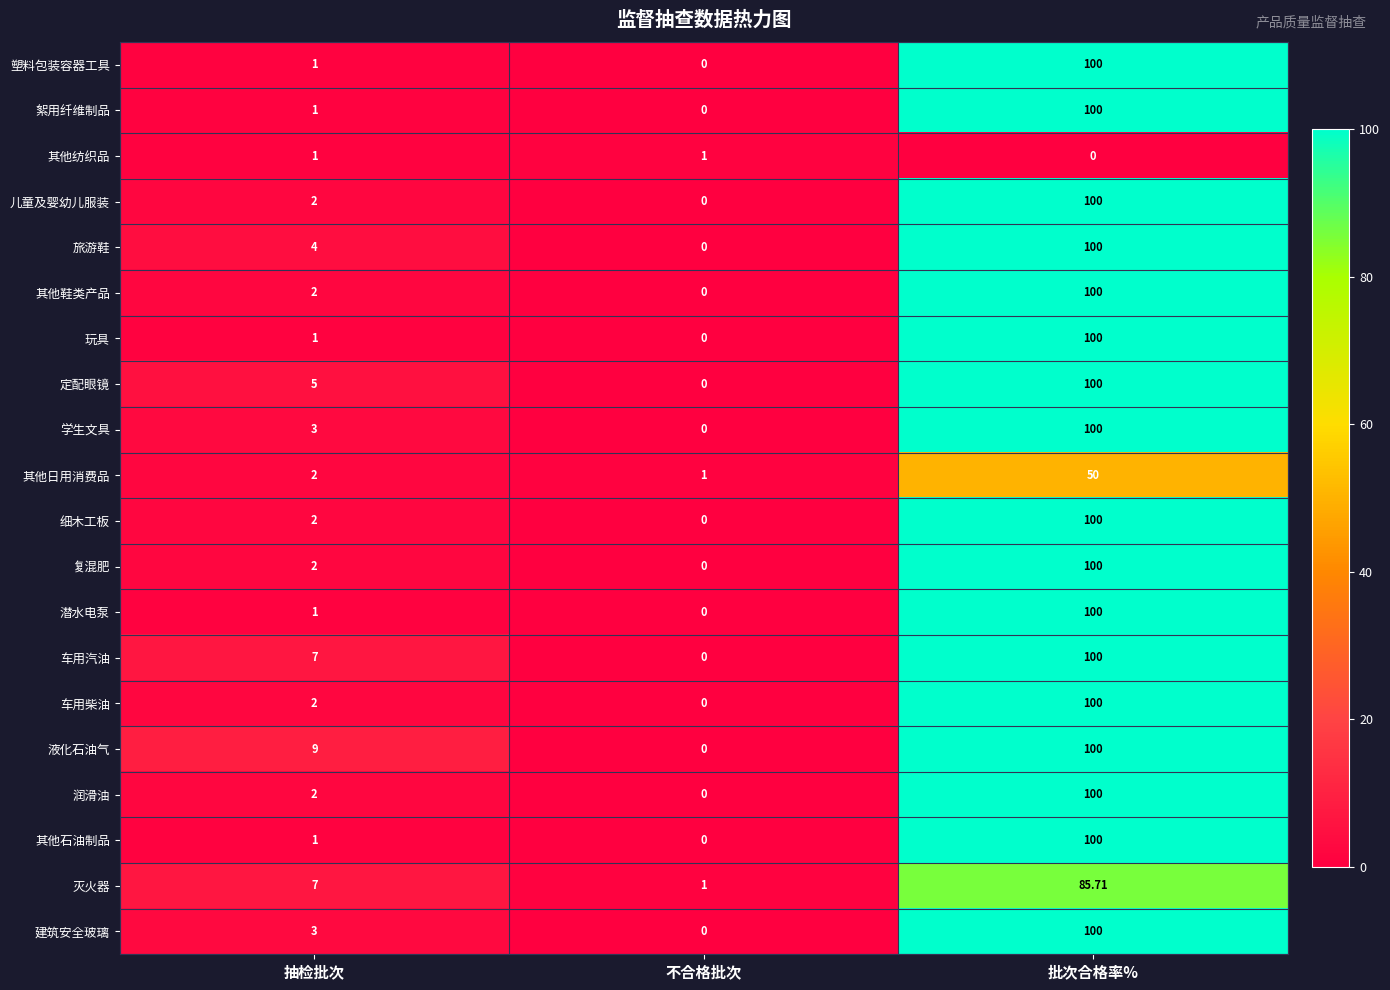

Rank the categories by 液化石油气 value from lowest to highest.

不合格批次, 抽检批次, 批次合格率%